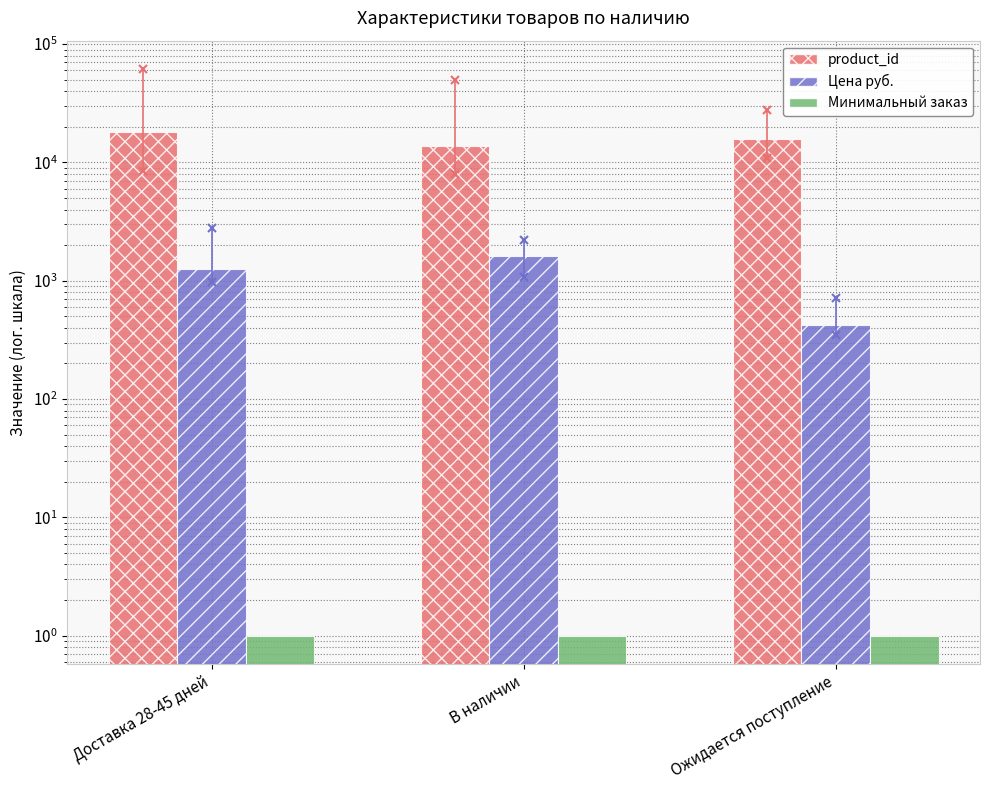

At which label does product_id first exceed 15838?

Доставка 28-45 дней